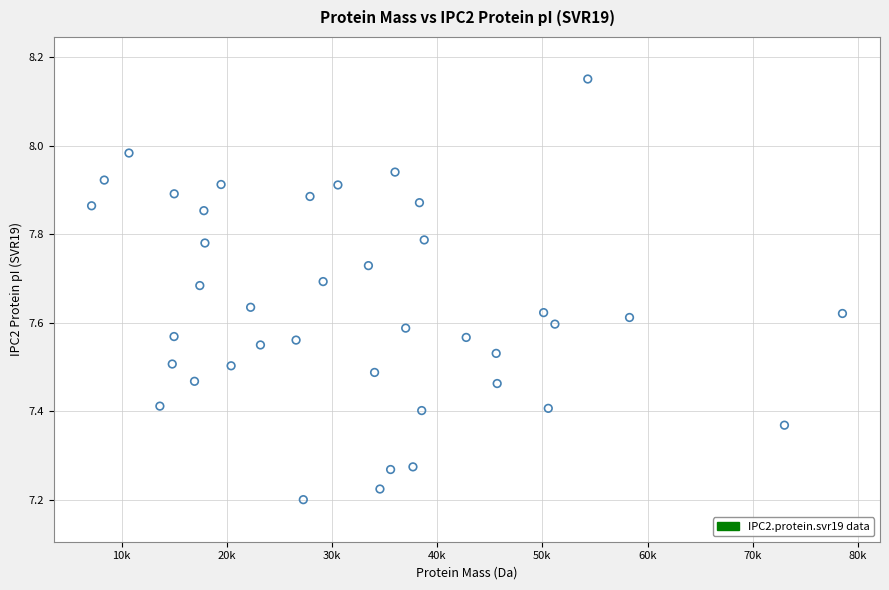

What is the range of X values (max minus min)?

71370.1